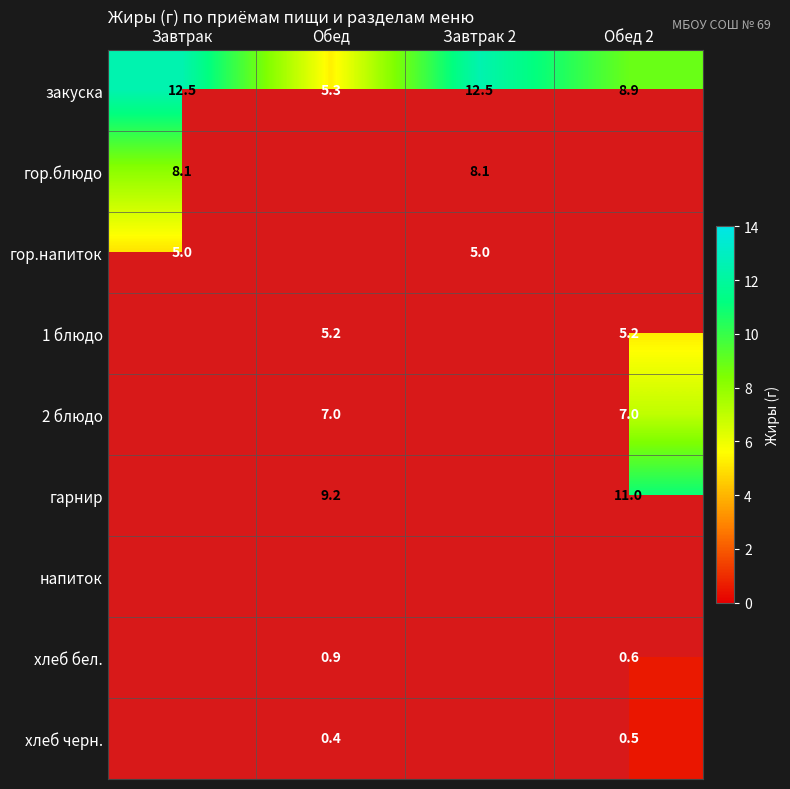

Read the закуска value at Обед 2.

8.9